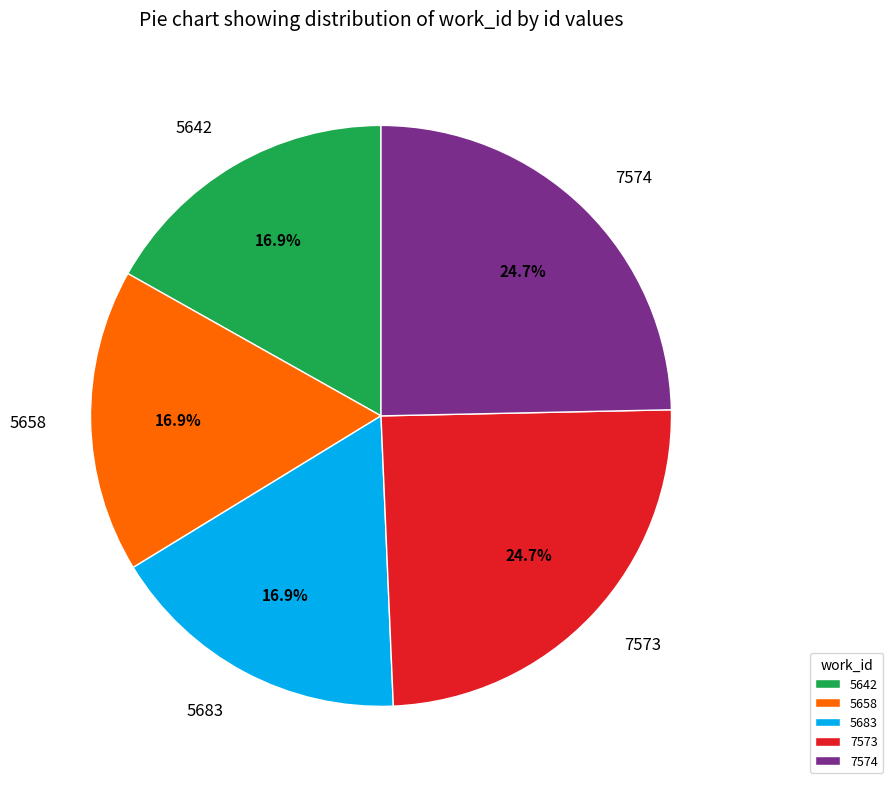

To the nearest percent, what is the average slice percentage?

20%